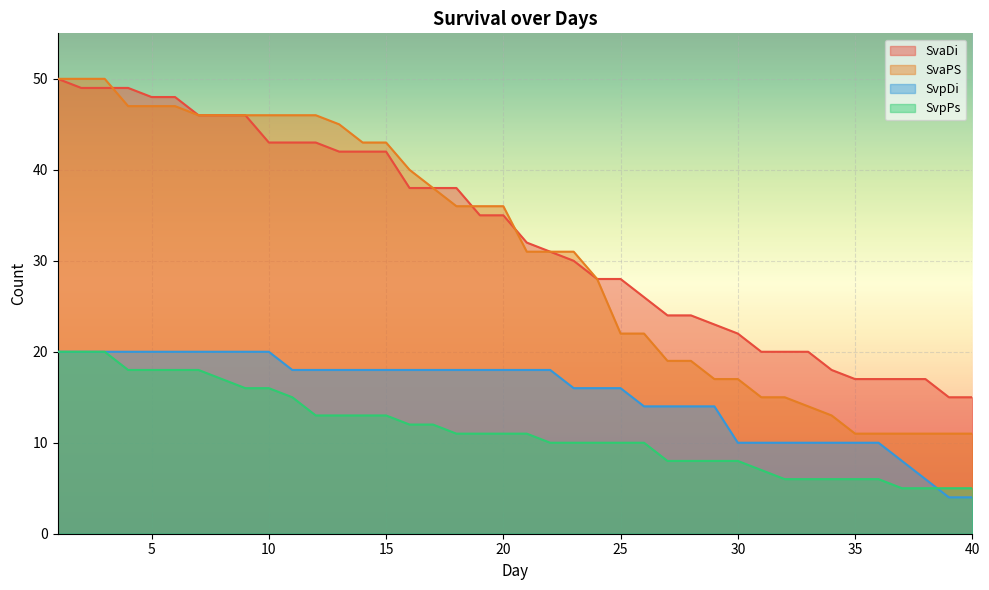

What is the sum of all SvpPs values?

455